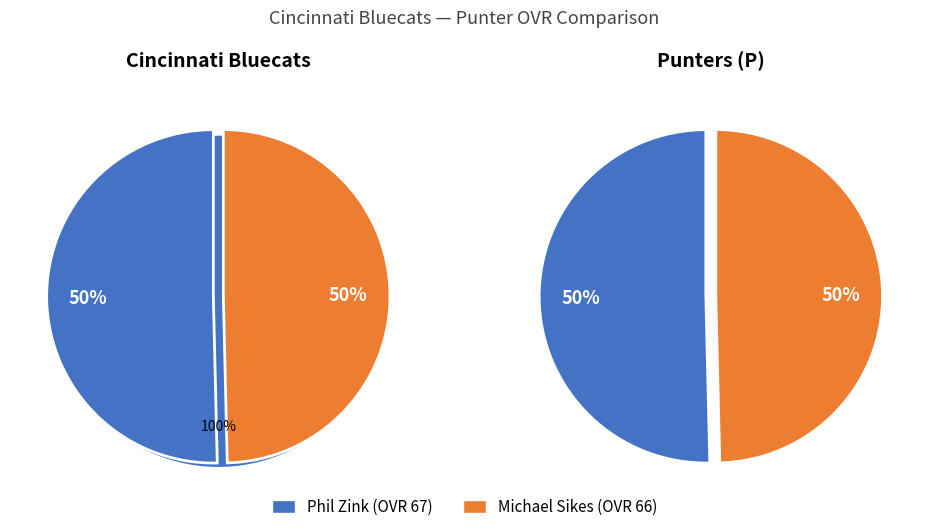

Between Michael Sikes and Phil Zink, which is larger?

Phil Zink